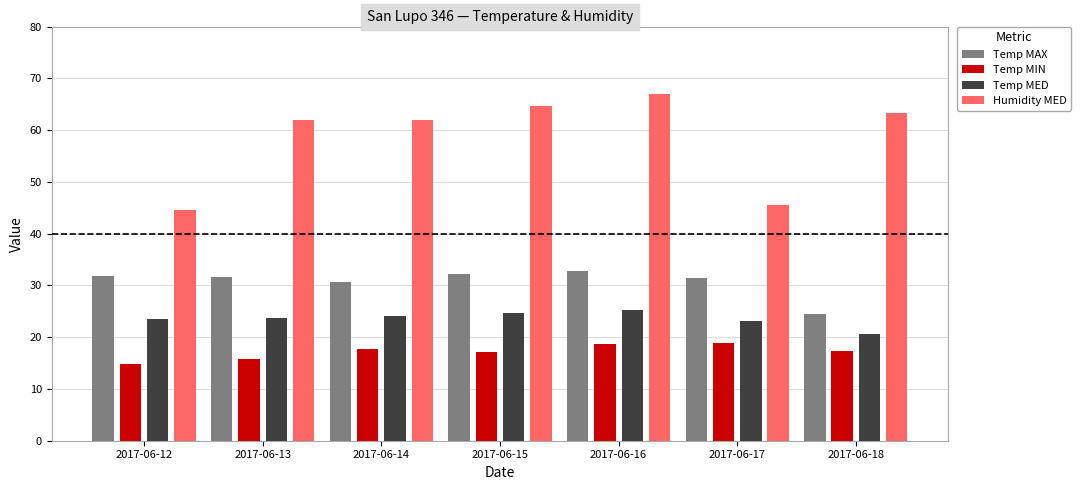

True or false: Temp MED has a value of 23.2 at 2017-06-17.

True